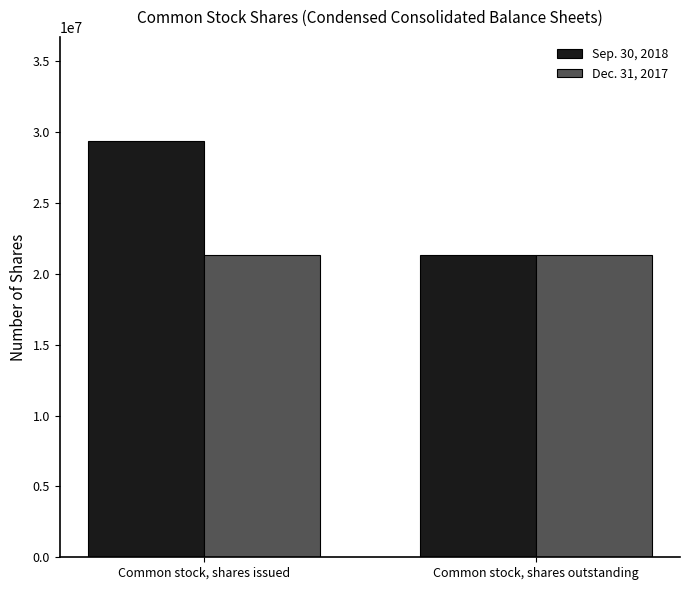

True or false: Dec. 31, 2017 has a value of 31524894 at Common stock, shares issued.

False